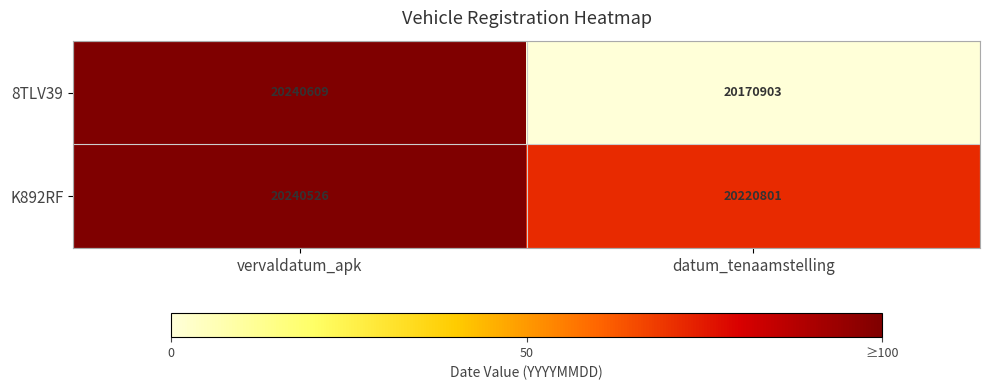

Which category has the lowest value across all series?

datum_tenaamstelling